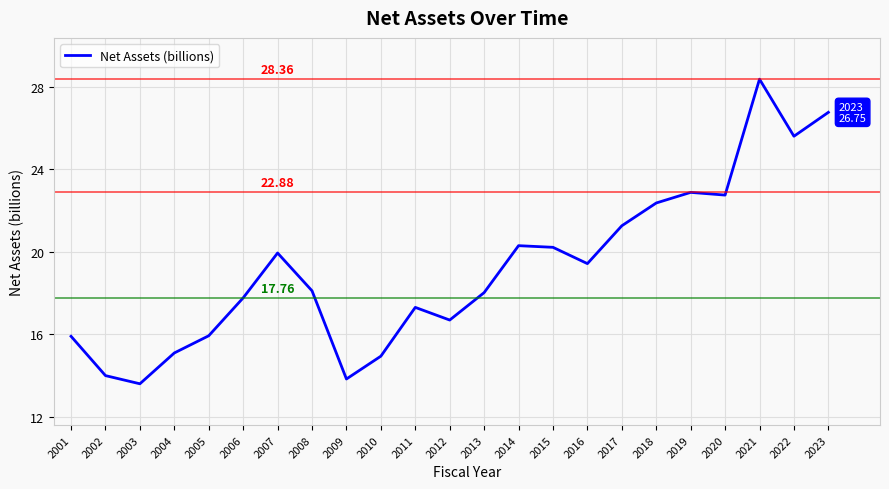

What is the difference between the values at 2018 and 2009?

8.5